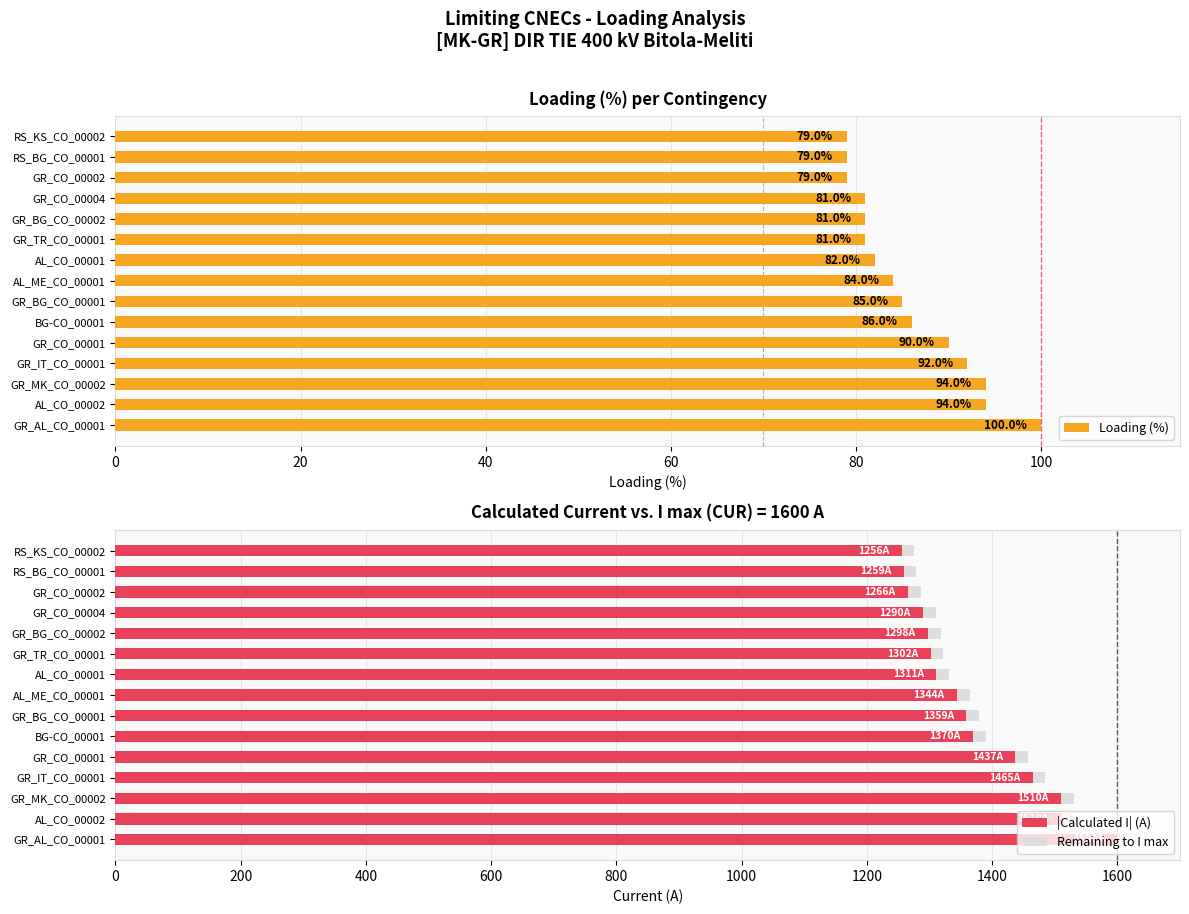

Is the value of |Calculated I| (A) at 12 greater than the value of Remaining to I max at 9?

Yes